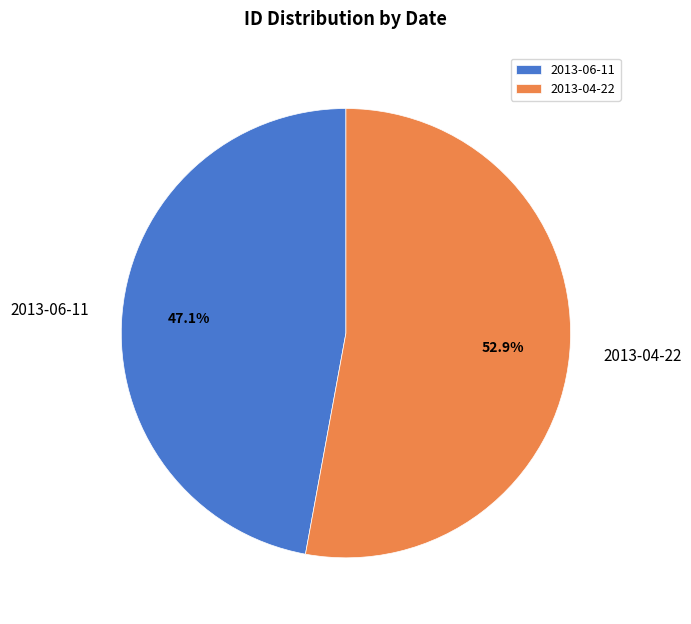

True or false: 2013-04-22 accounts for 53% of the total.

True